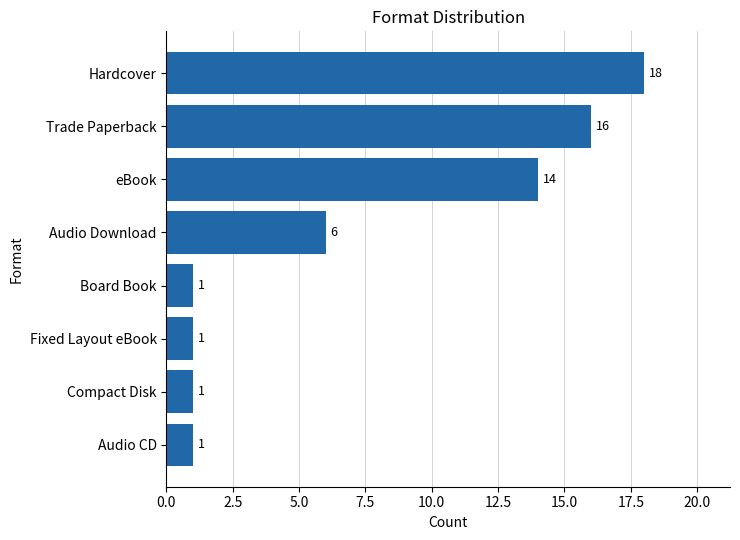

What is the sum of all values?

58